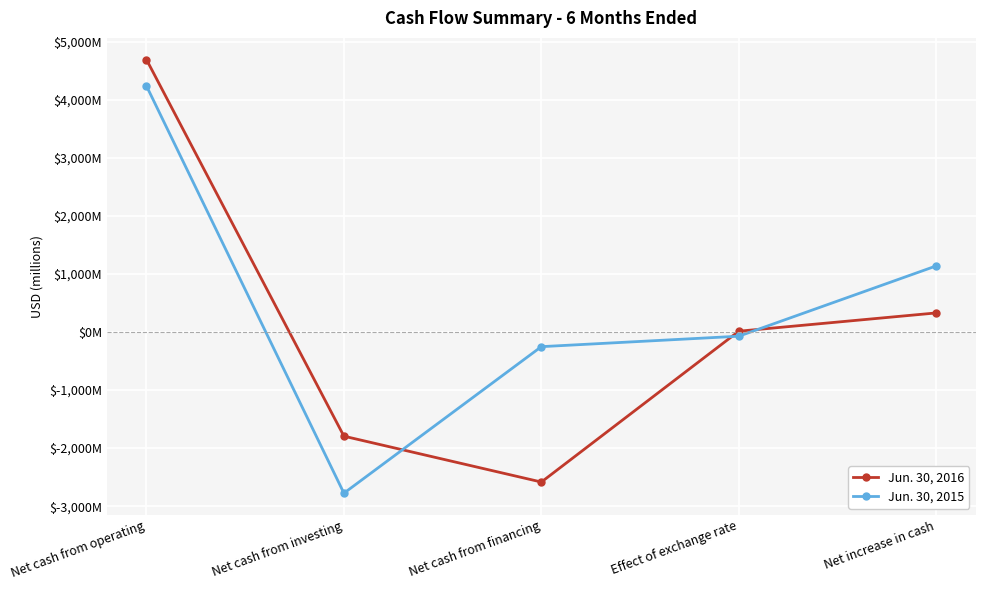

What are all the series names shown in the legend?

Jun. 30, 2016, Jun. 30, 2015